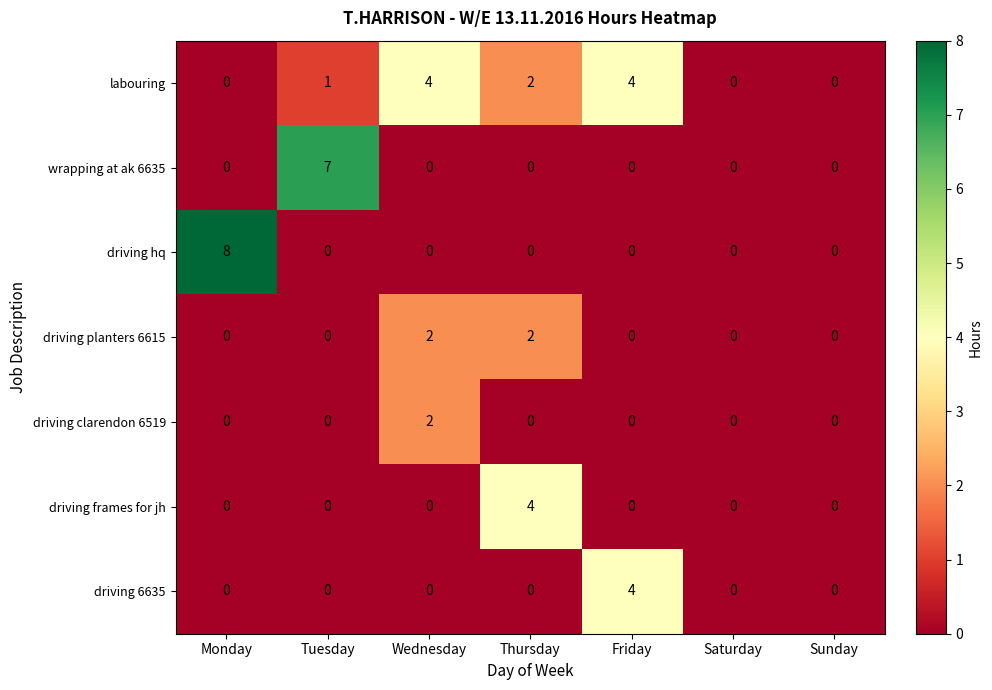

At which label does driving hq reach its peak?

Monday